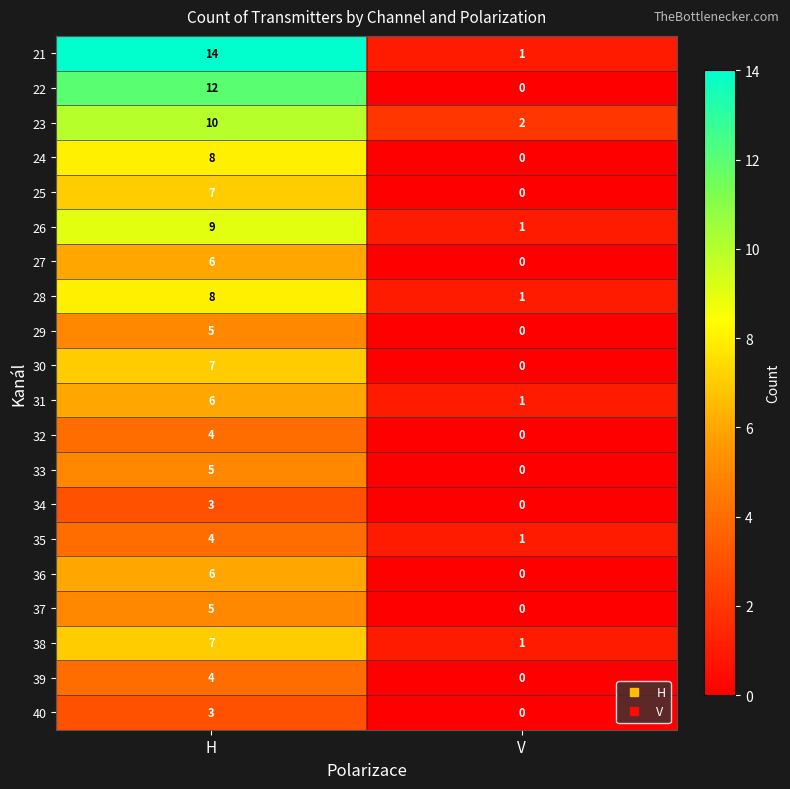

Read the 31 value at H.

6